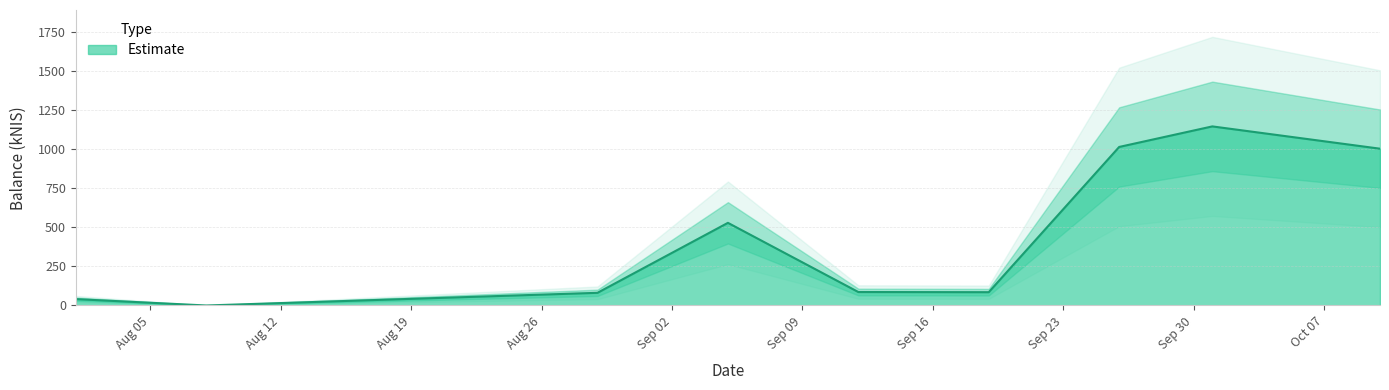

List the labels in order of value, largest first.

2024-10-01, 2024-09-26, 2024-10-10, 2024-09-05, 2024-09-12, 2024-09-19, 2024-08-29, 2024-08-01, 2024-08-08